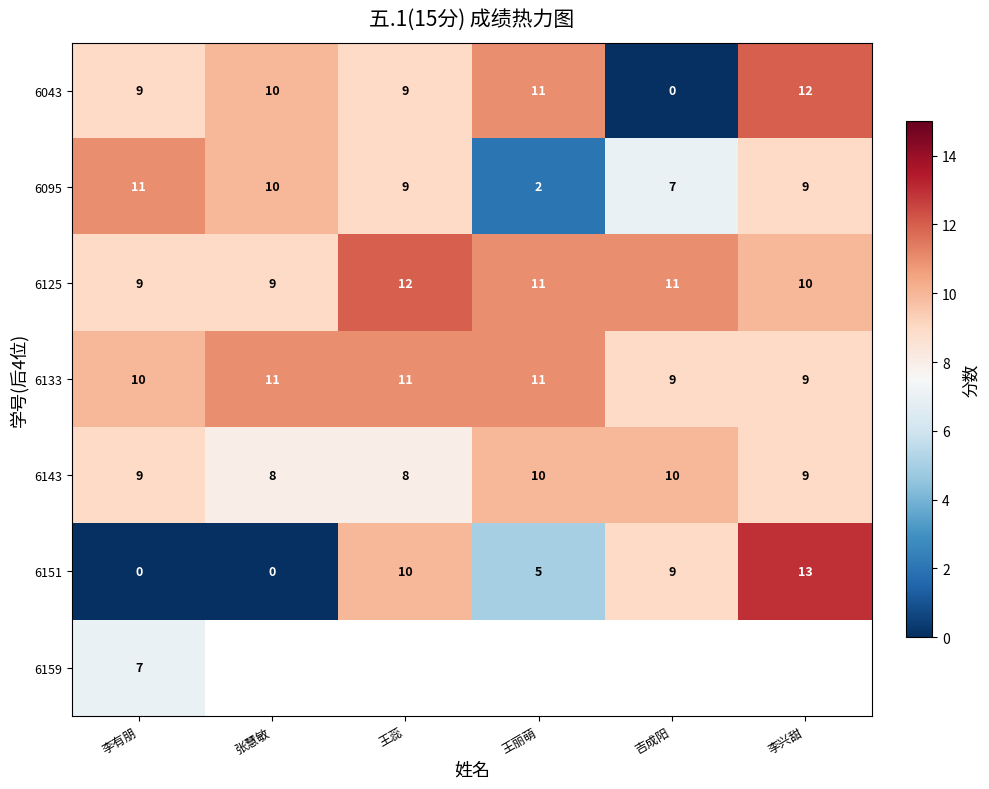

Where is 6125 nearest to the value 10?

李兴甜